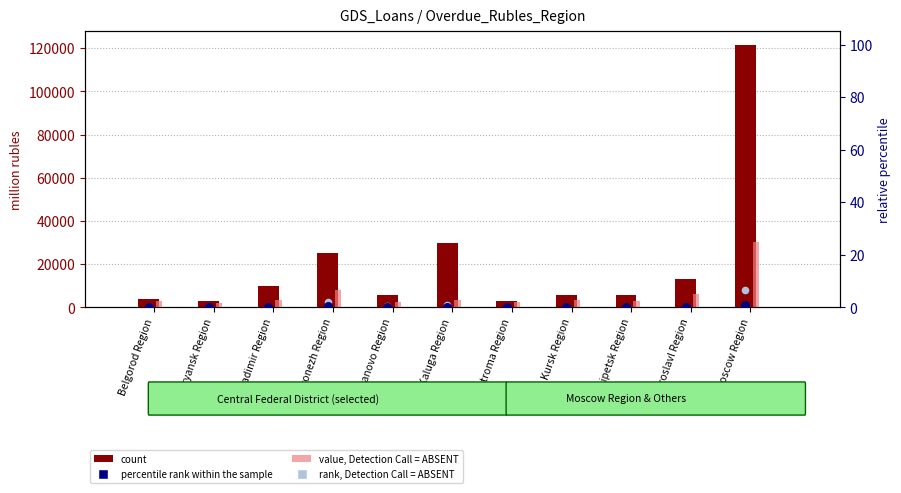

Which series reaches the maximum Y coordinate?

count